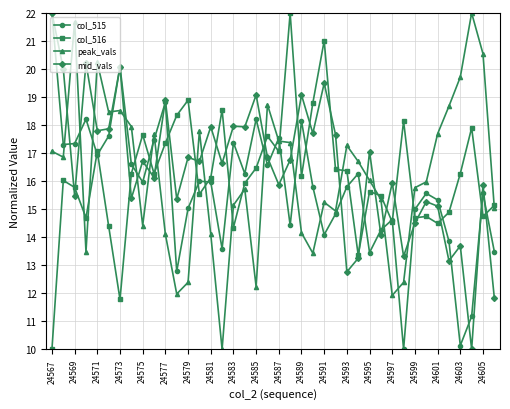

Does the chart have visible grid lines?

Yes